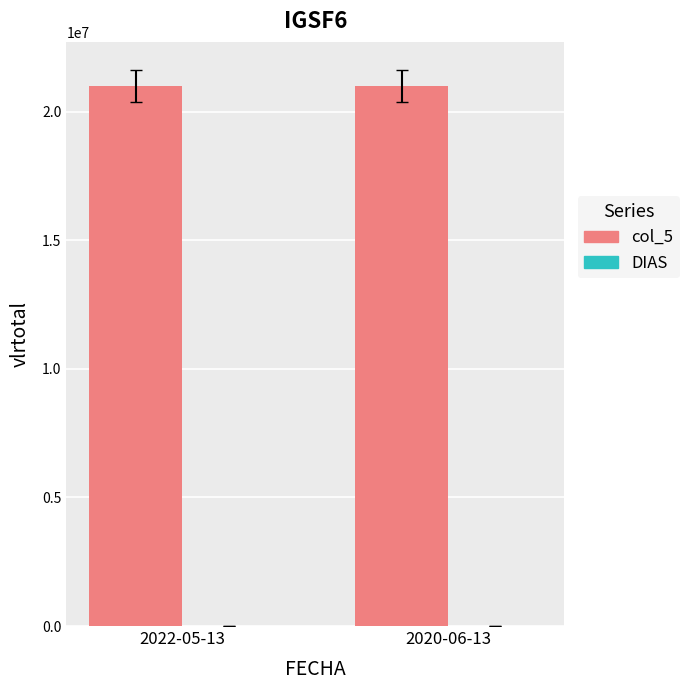

What is the maximum value shown in the chart?

21000000